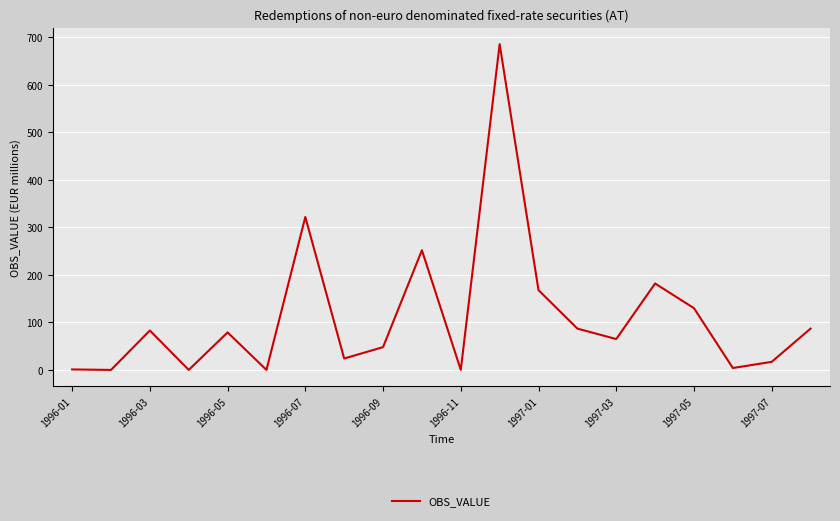

What is the maximum value shown in the chart?

686